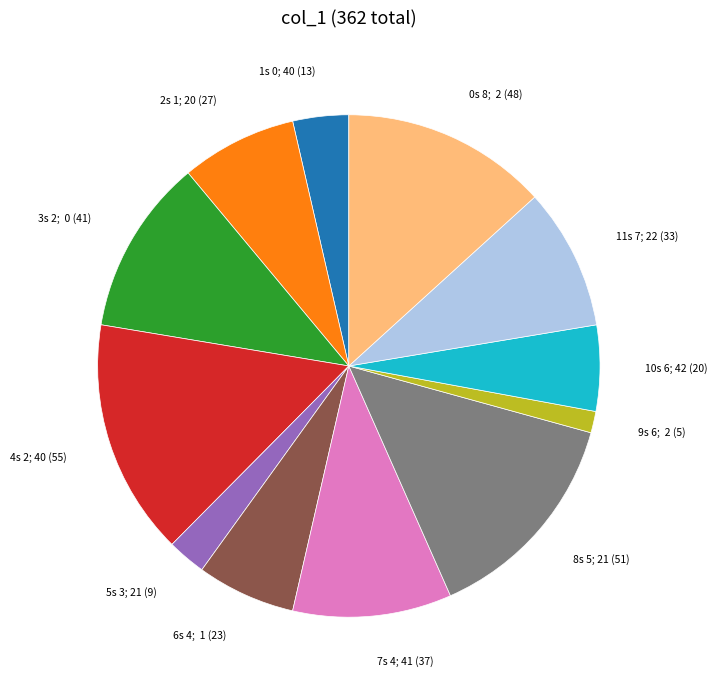

Does any single category account for the majority?

No